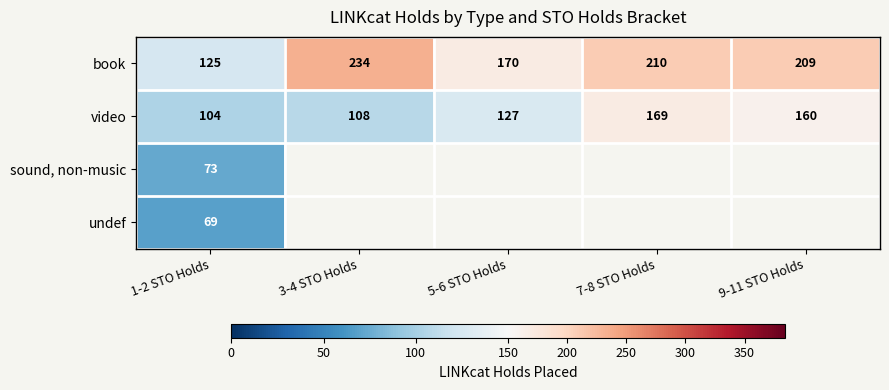

At which category does the chart reach its minimum across all series?

1-2 STO Holds